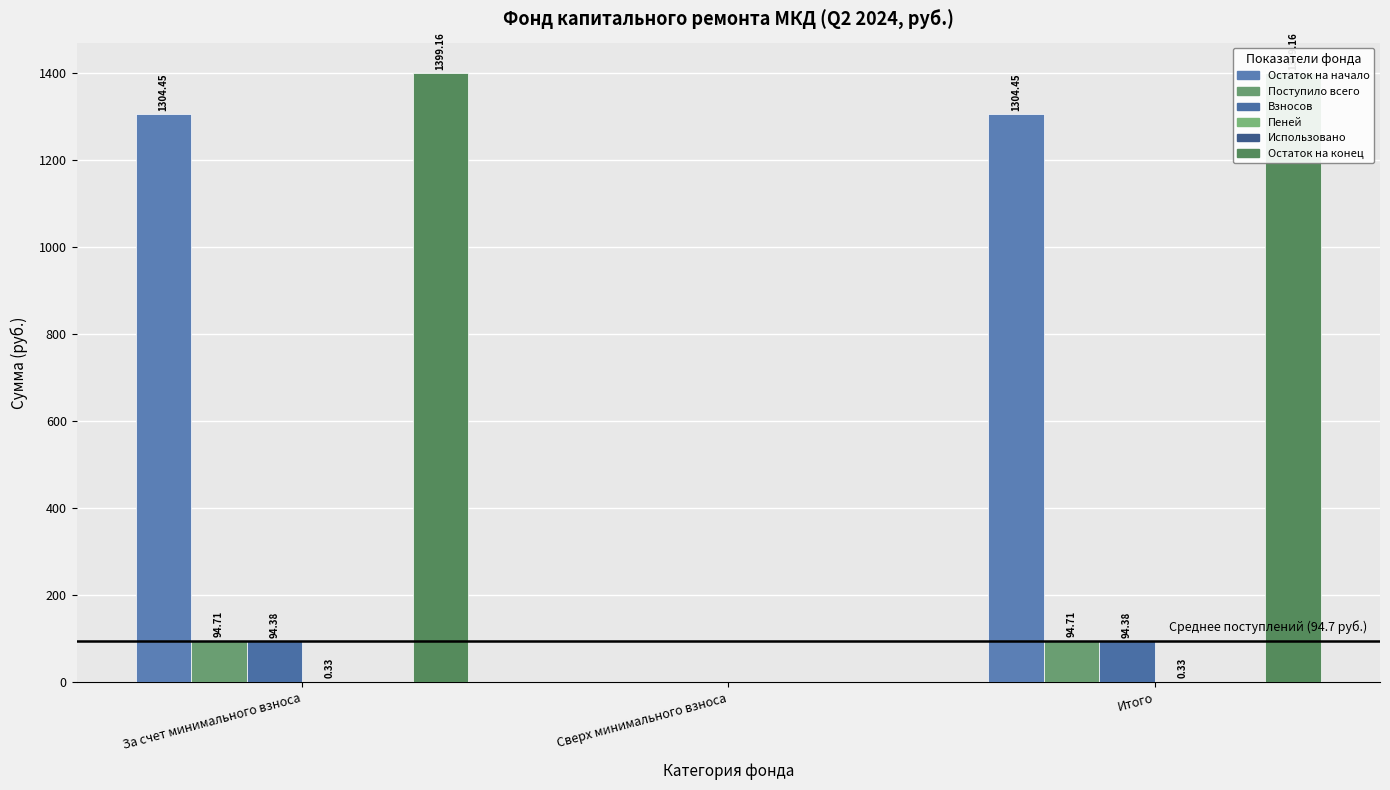

What position from the left is Сверх минимального взноса?

2